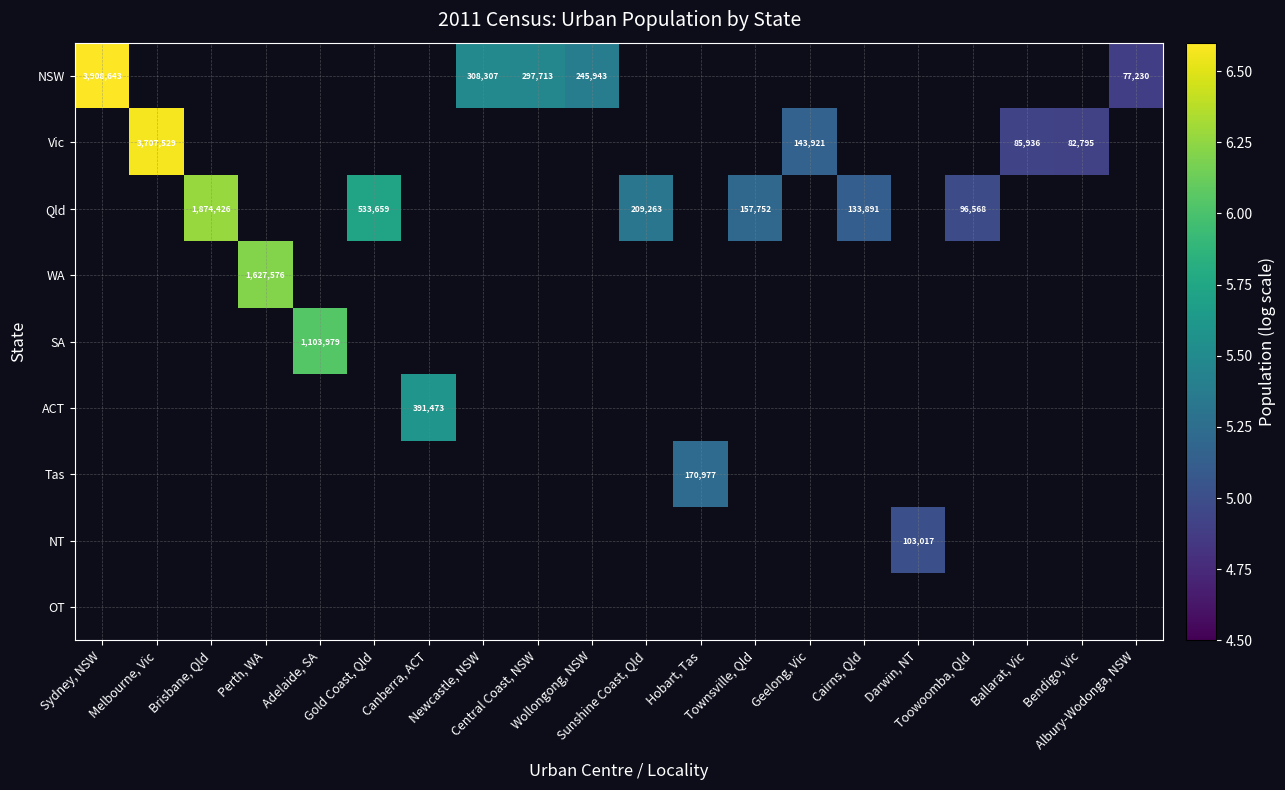

Count the number of data series in this chart.

9